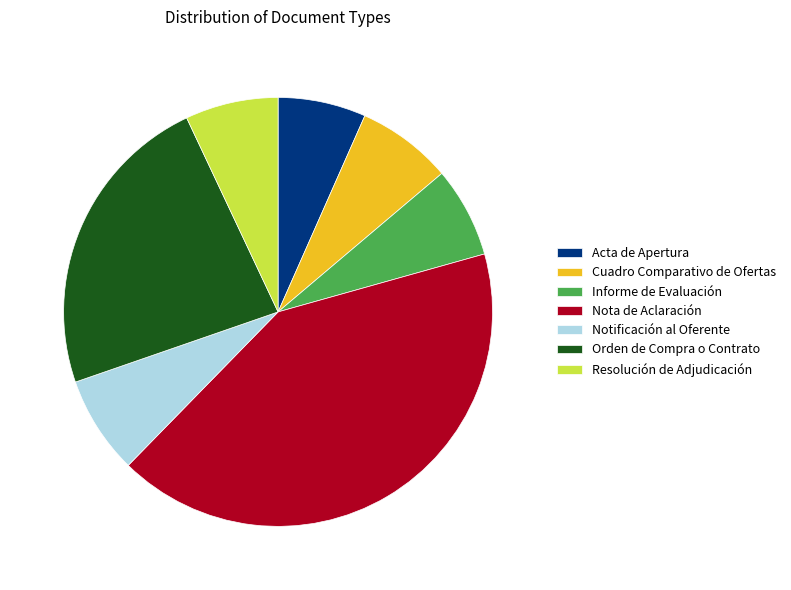

The Acta de Apertura slice represents 1% of the pie. True or false?

False